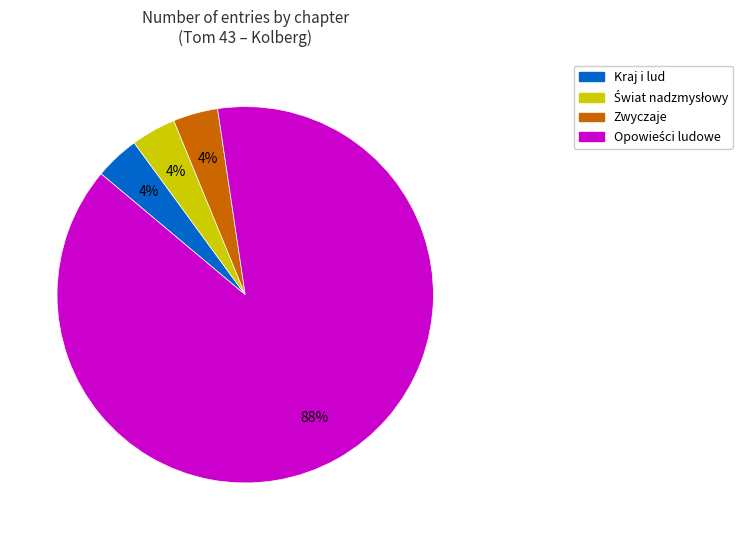

Does any single category account for the majority?

Yes